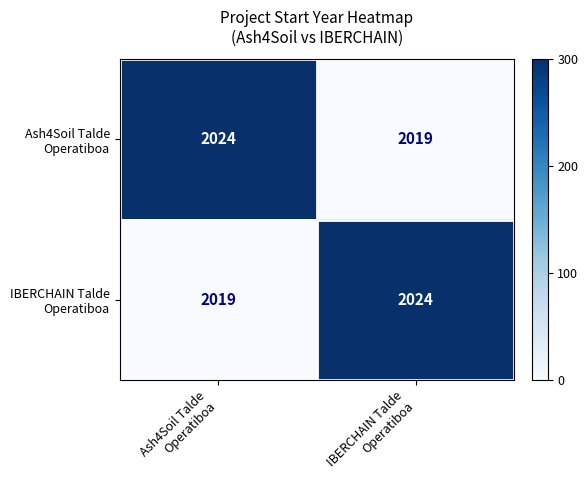

What is the maximum value shown in the chart?

2024